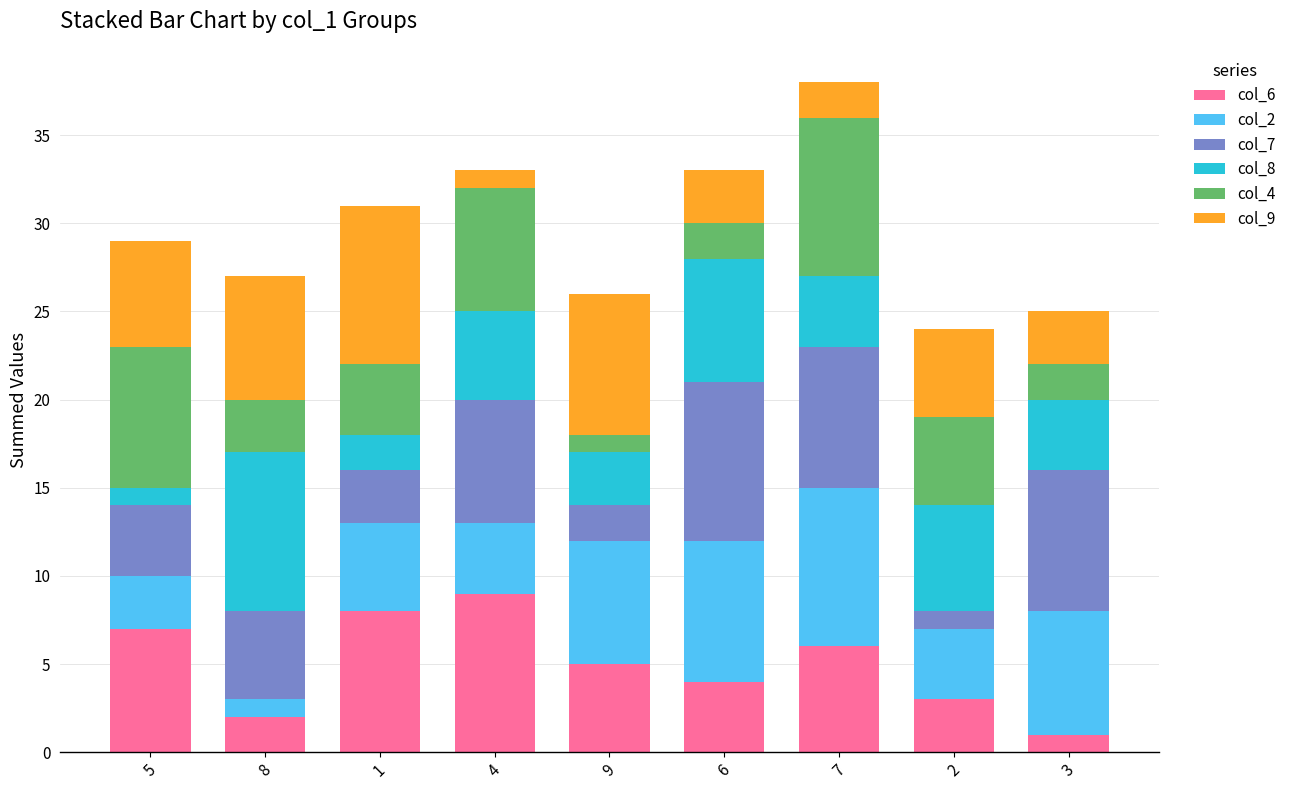

The value of col_6 at 1 is 8. True or false?

True